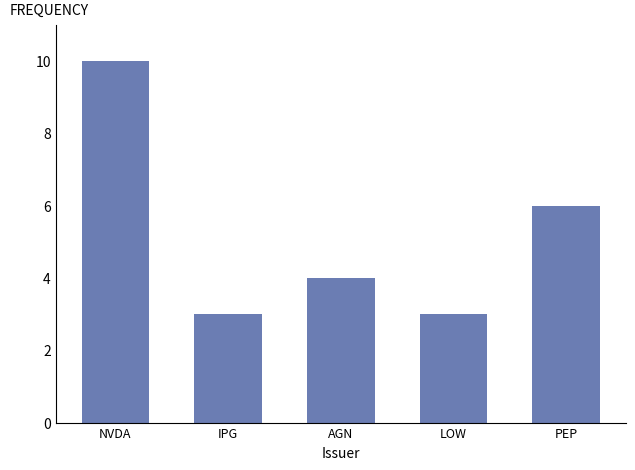

Reading right to left, list all the values displayed in this chart.

PEP=6	LOW=3	AGN=4	IPG=3	NVDA=10